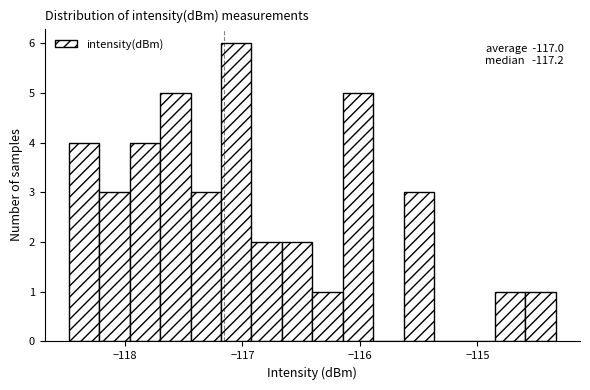

Around what value on the x-axis is the tallest bar? Give the approximate position of its centre, as read against the axis.

-117.1